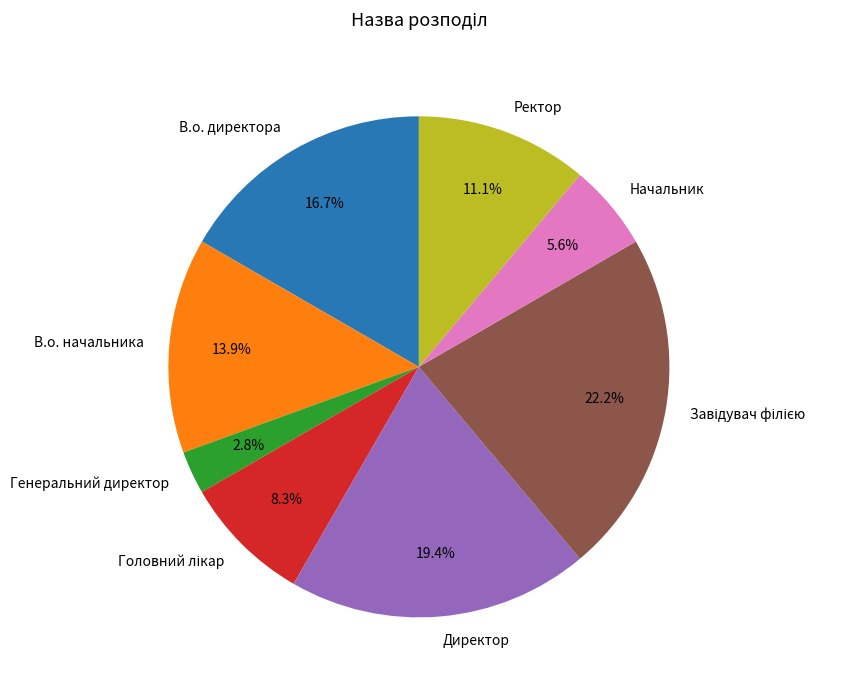

Count the number of slices in the pie.

8